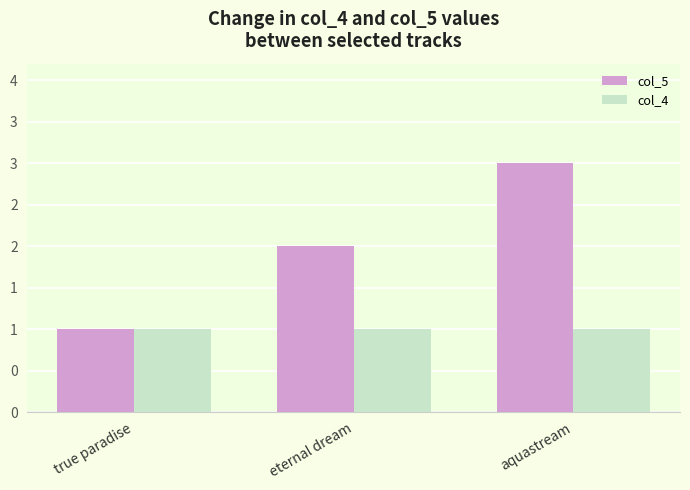

At which category is the sum across all series the highest?

aquastream